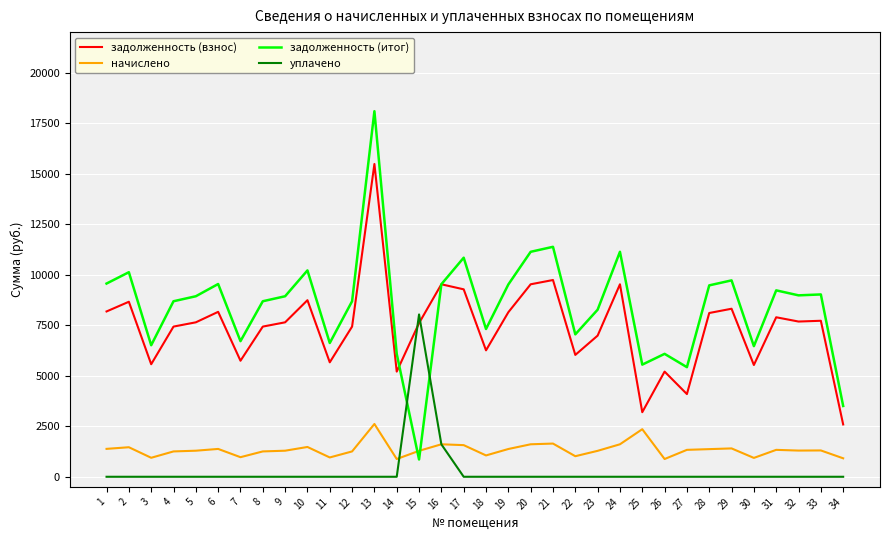

What is the sum of the задолженность (итог) values at 11 and 14?

12698.9